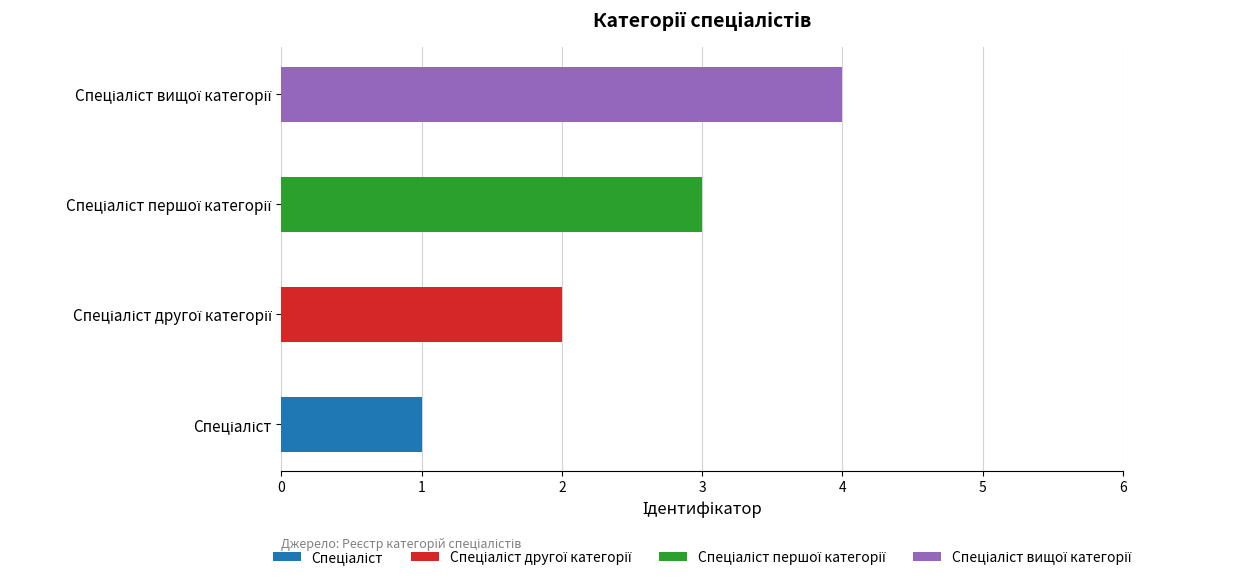

At which label does the data first exceed 3?

Спеціаліст вищої категорії